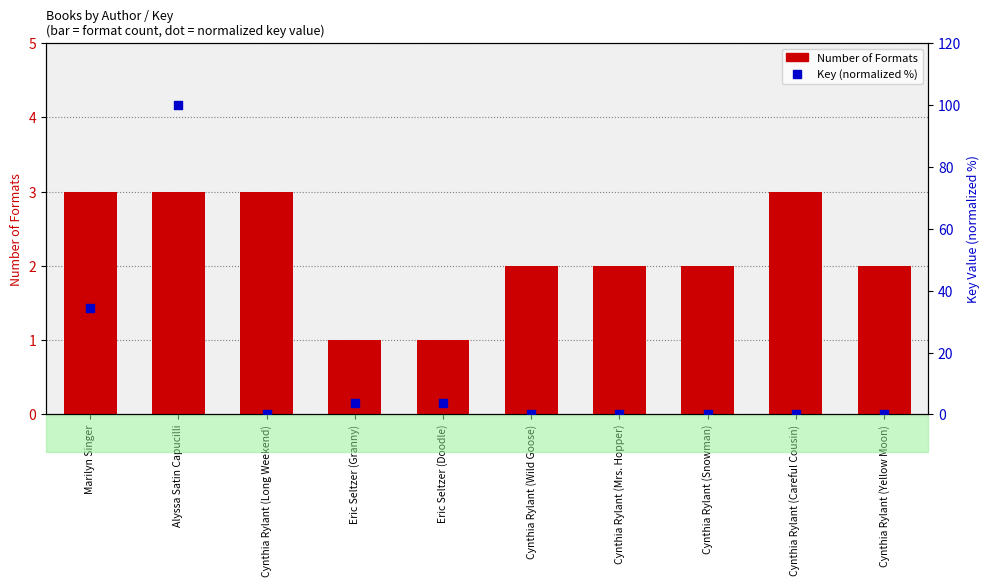

Which series contains the highest Y value?

Key (normalized %)